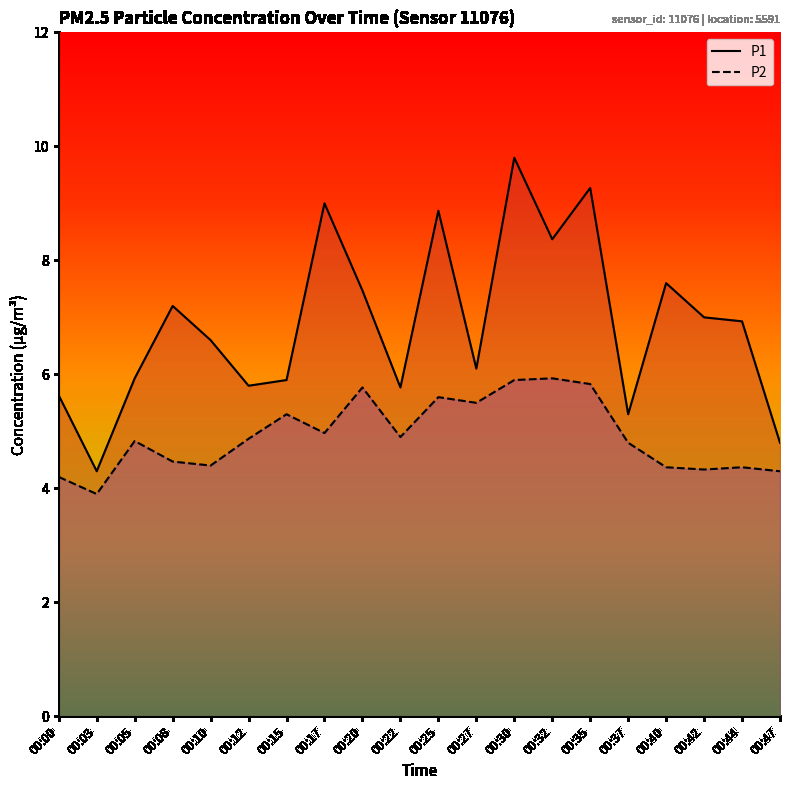

How many data points in P1 are above 6?

12